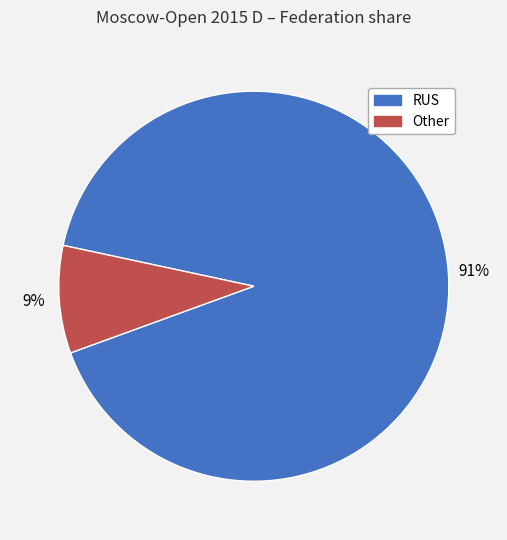

What is the largest slice in the pie chart?

RUS